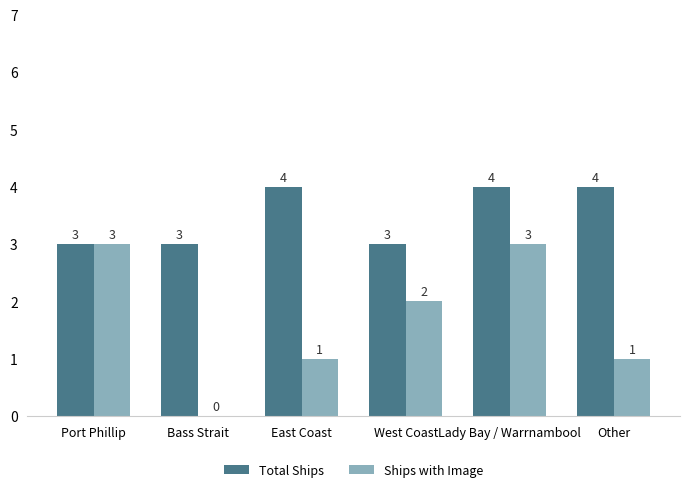

Between Port Phillip and West Coast, which series saw the biggest shift?

Ships with Image